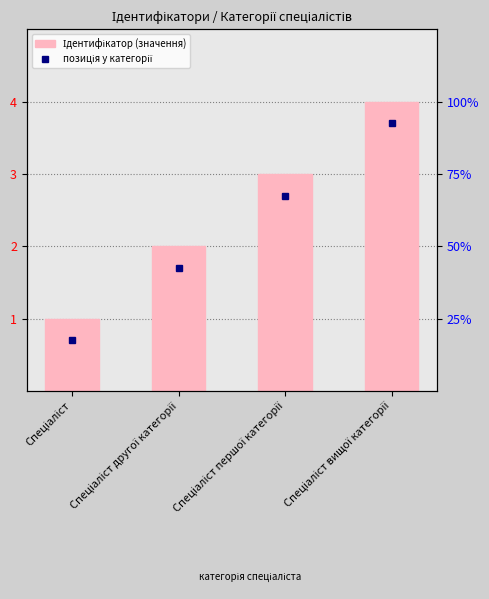

At which category does the chart reach its minimum across all series?

Спеціаліст